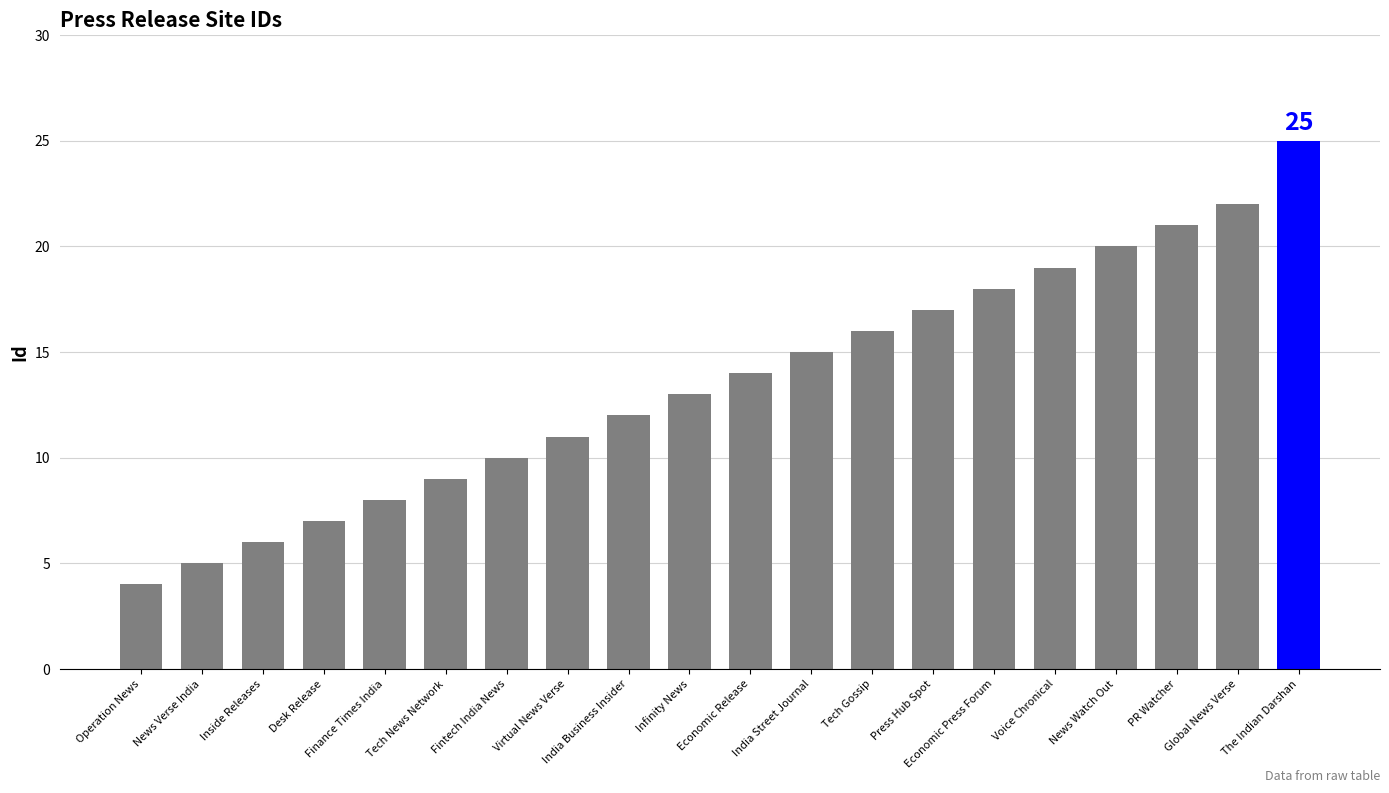

At which label is the value closest to 14?

Economic Release